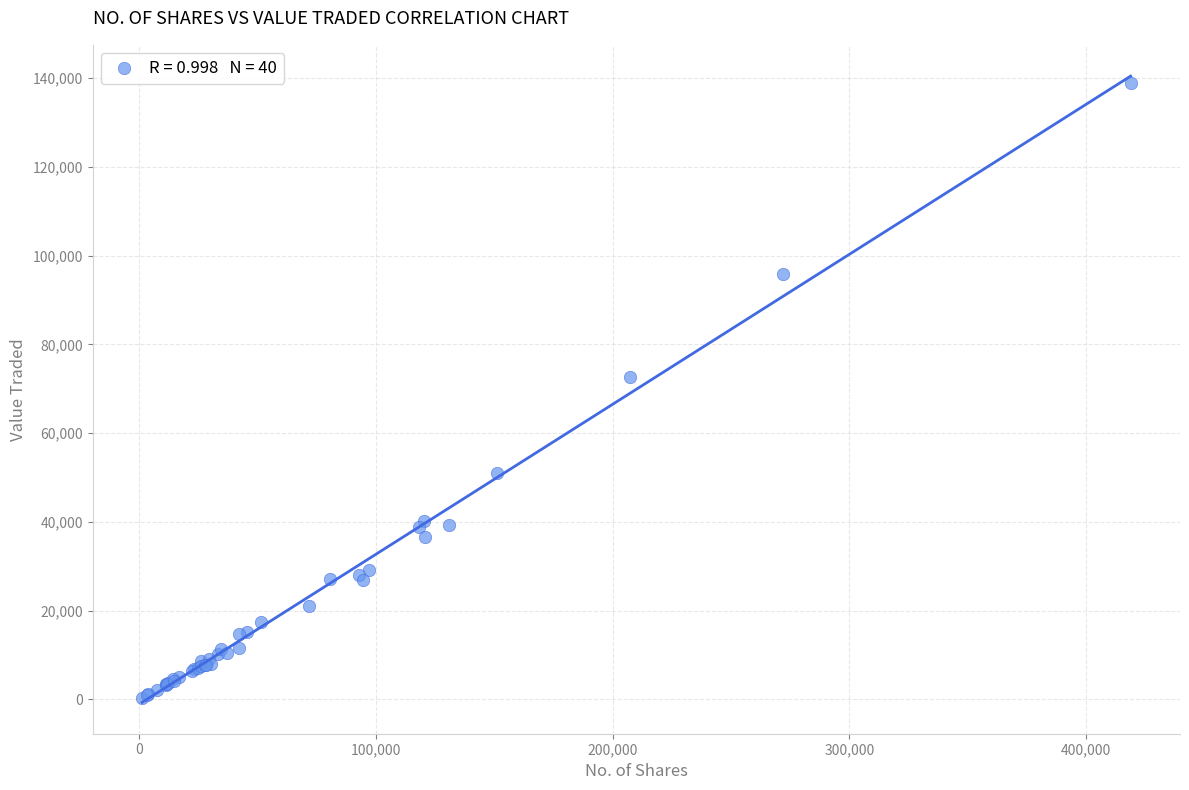

What Y value in the scatter plot is closest to 69574?

72750